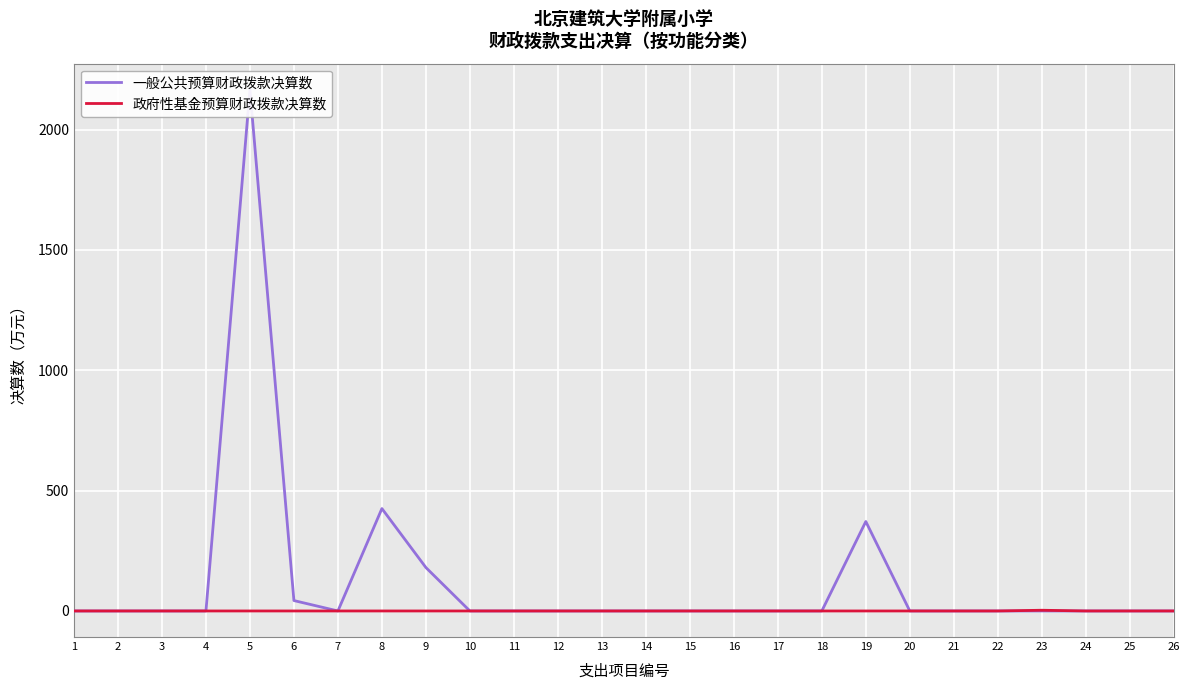

What is the difference between the highest and lowest values at 5?

2165.6